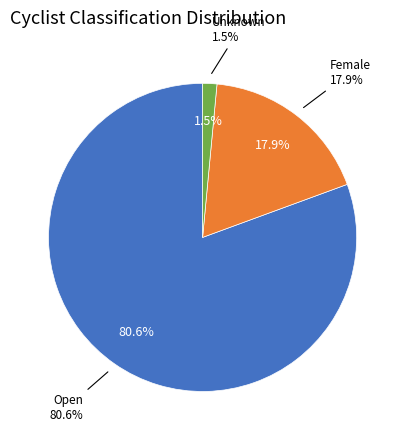

What is the change in value from Open to Female?

-42